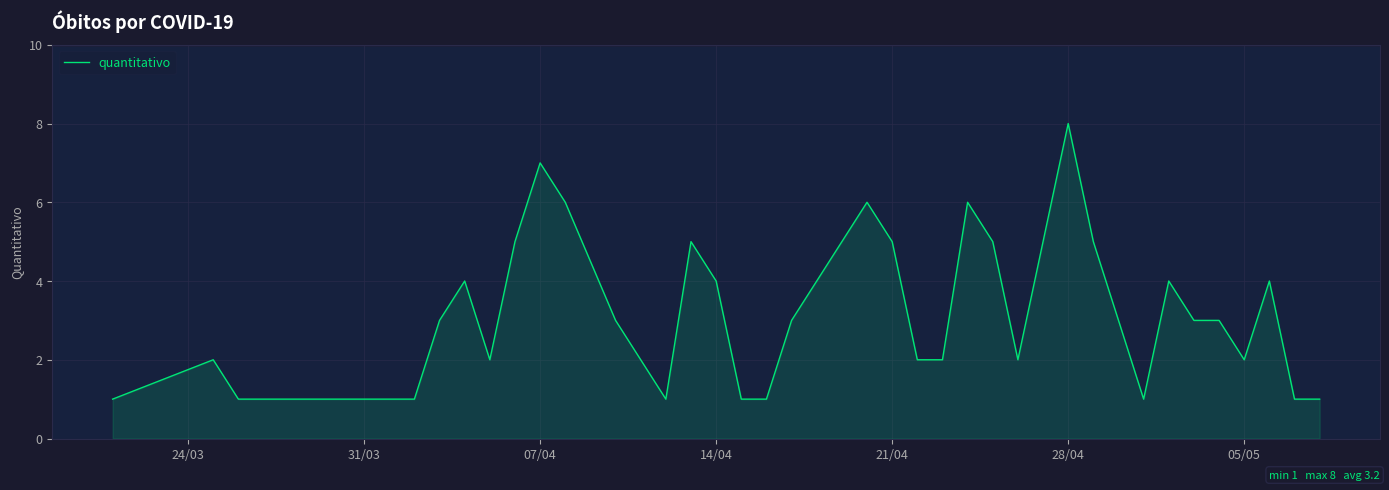

What is the difference between the maximum and minimum values?

7